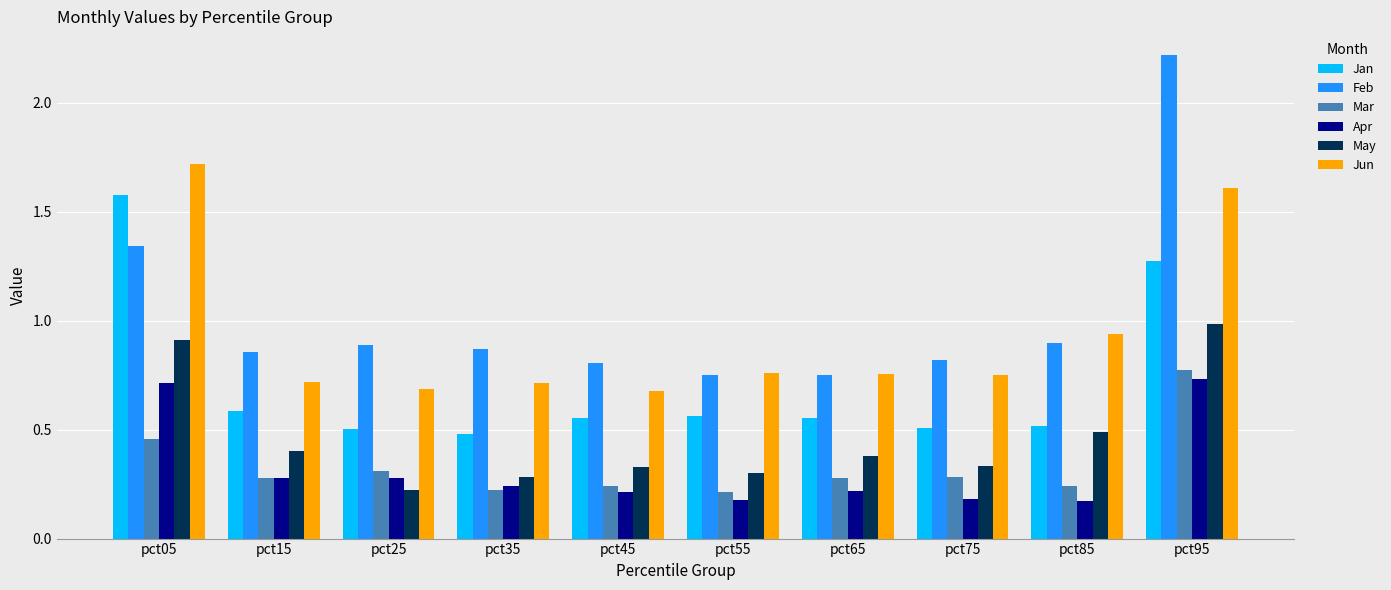

At which category does the chart reach its peak across all series?

pct95